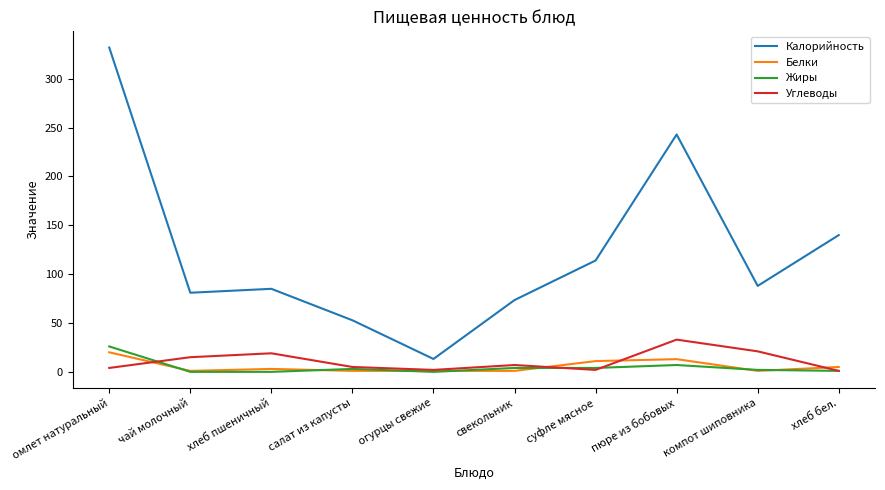

In Белки, how many points are higher than both neighbors (excluding endpoints)?

2